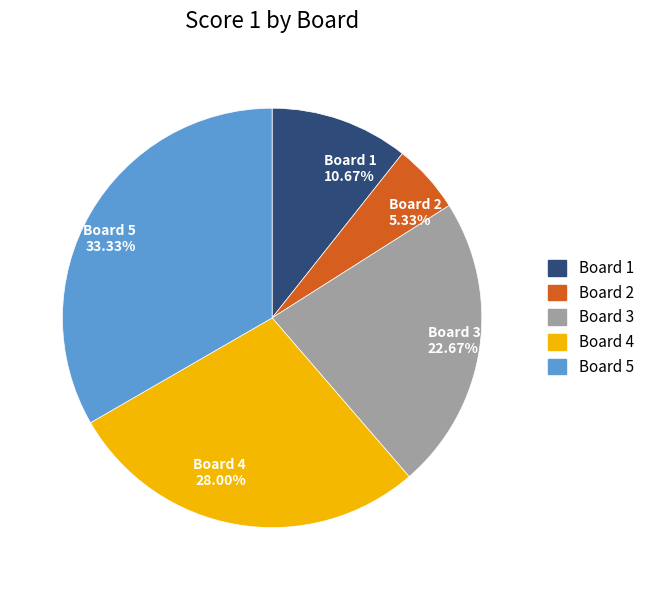

Is it true that Board 2 is 20% of the pie?

False